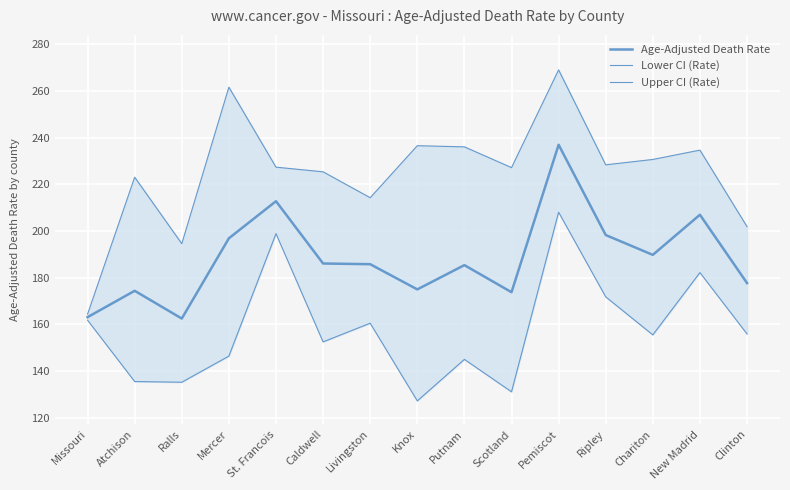

What are all the series names shown in the legend?

Age-Adjusted Death Rate, Lower CI (Rate), Upper CI (Rate)